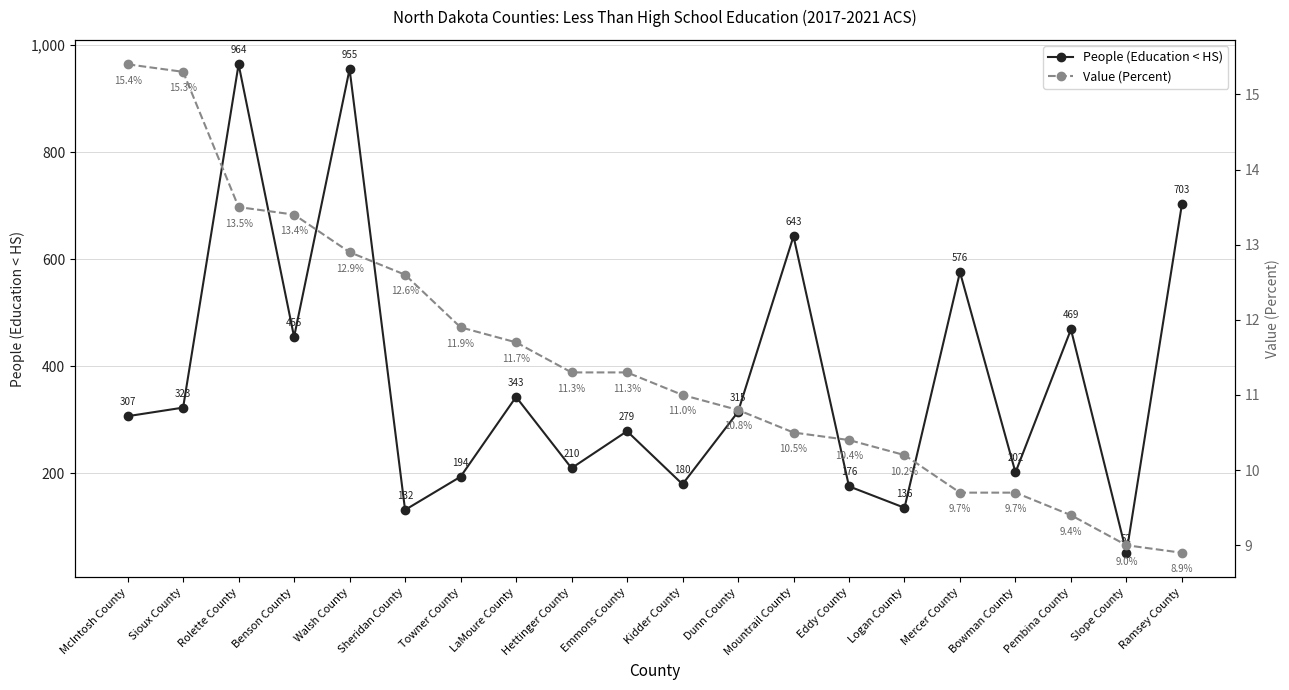

The Value (Percent) series shows 2.3 at Eddy County. True or false?

False